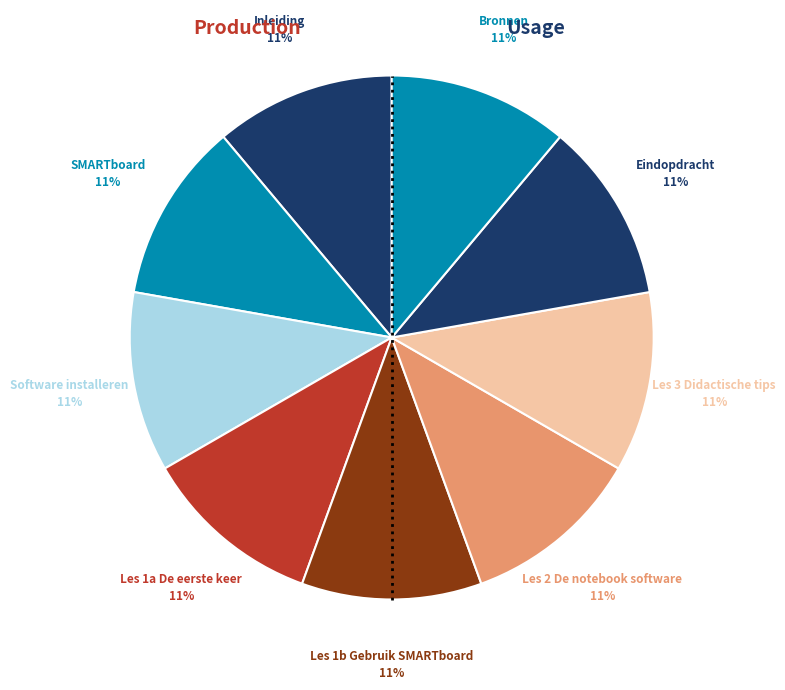

Does any single category account for the majority?

No